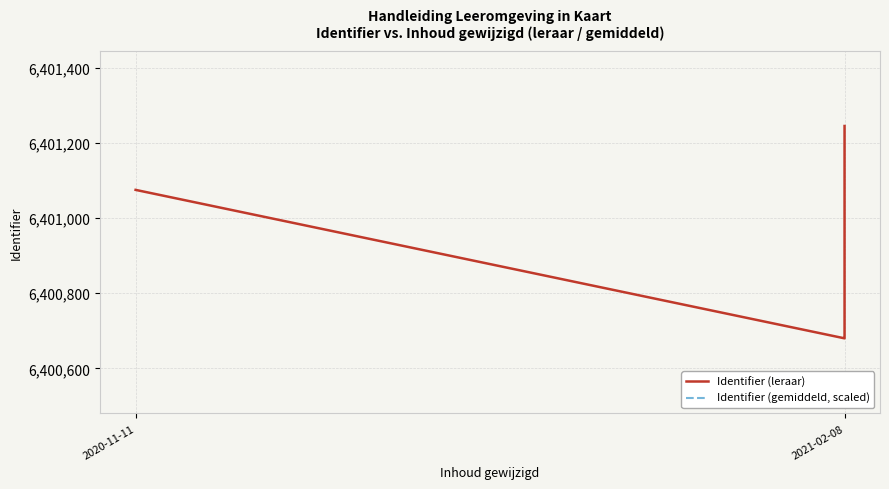

True or false: Identifier (gemiddeld, scaled) and Identifier (leraar) cross at least once.

False